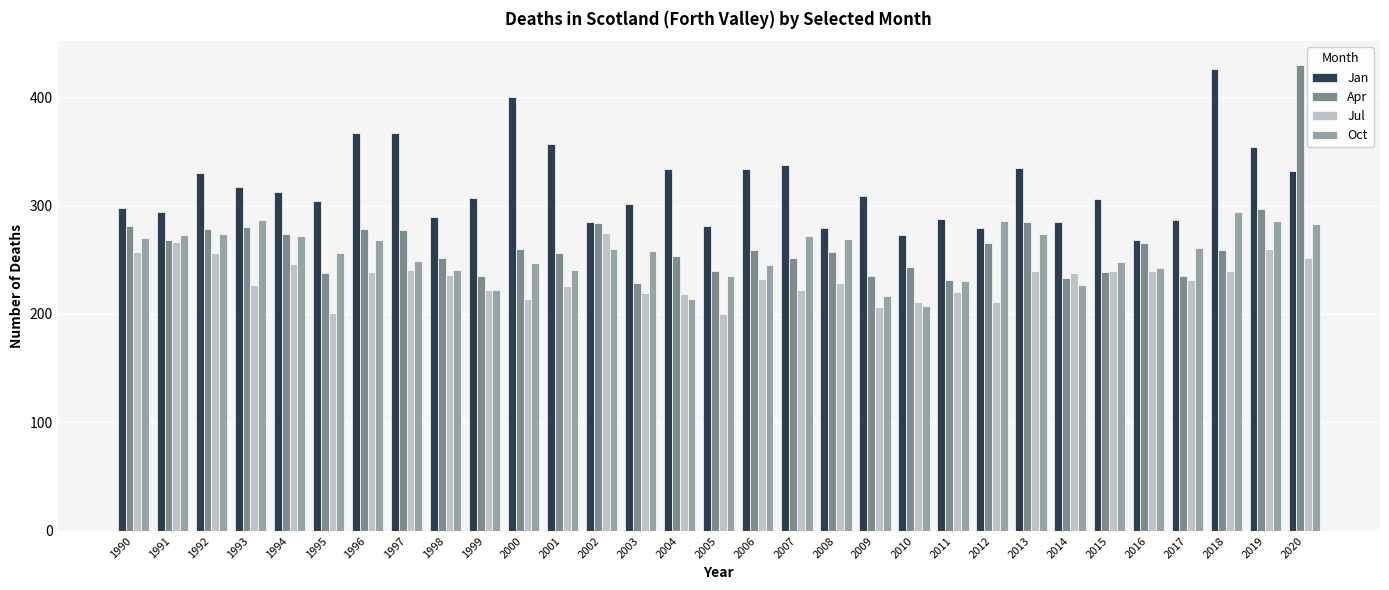

Which series changed the most between 1993 and 2003?

Apr